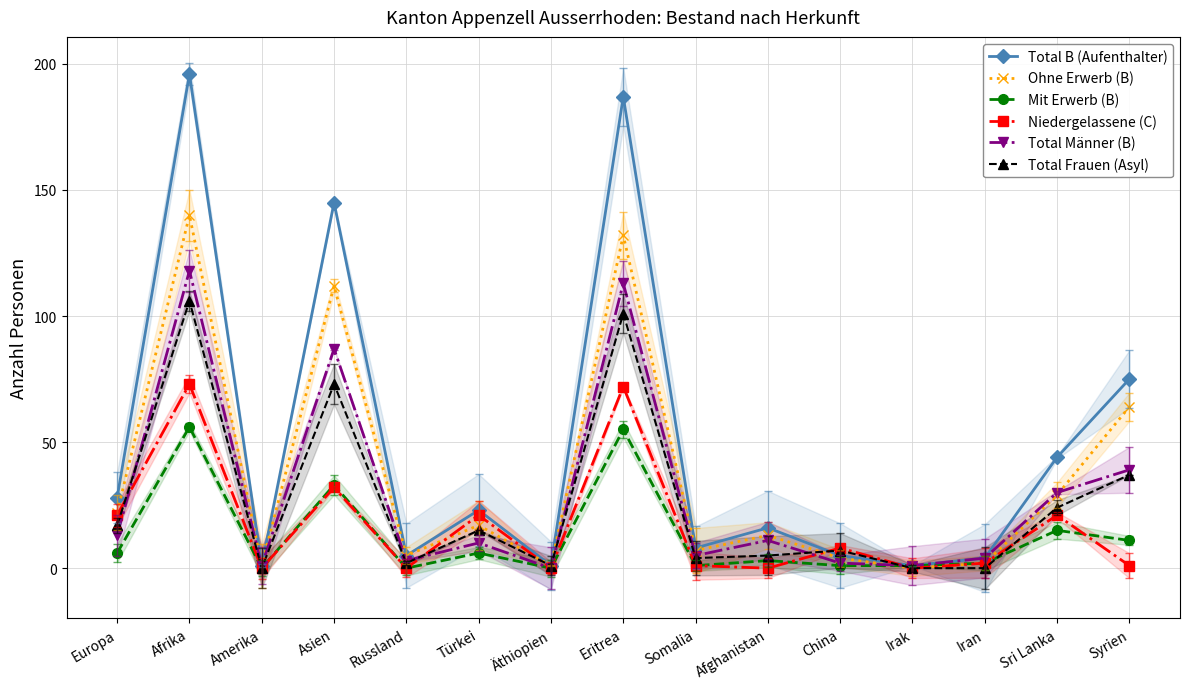

What is the average value of the Niedergelassene (C) series?

17